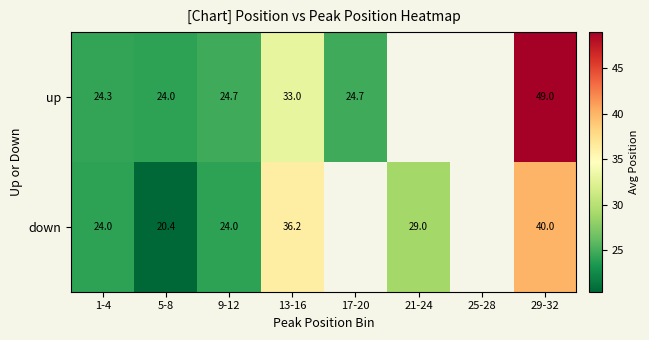

Rank the series at 1-4 from lowest to highest value.

down, up